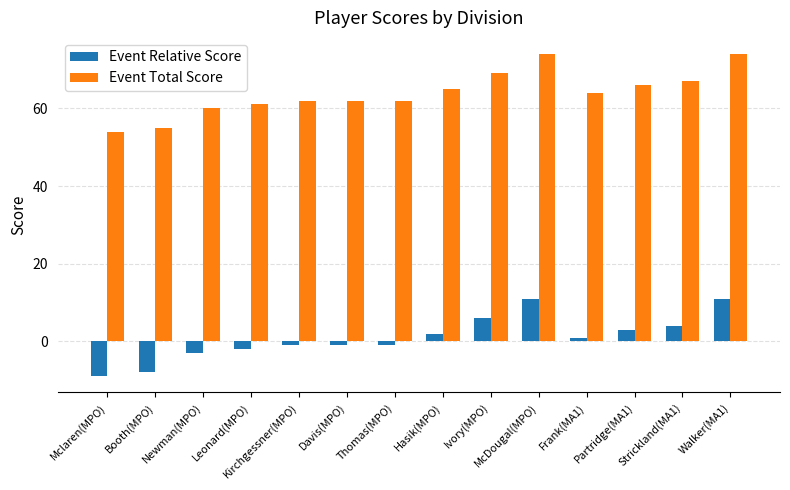

List the series in order of their peak value, lowest first.

Event Relative Score, Event Total Score